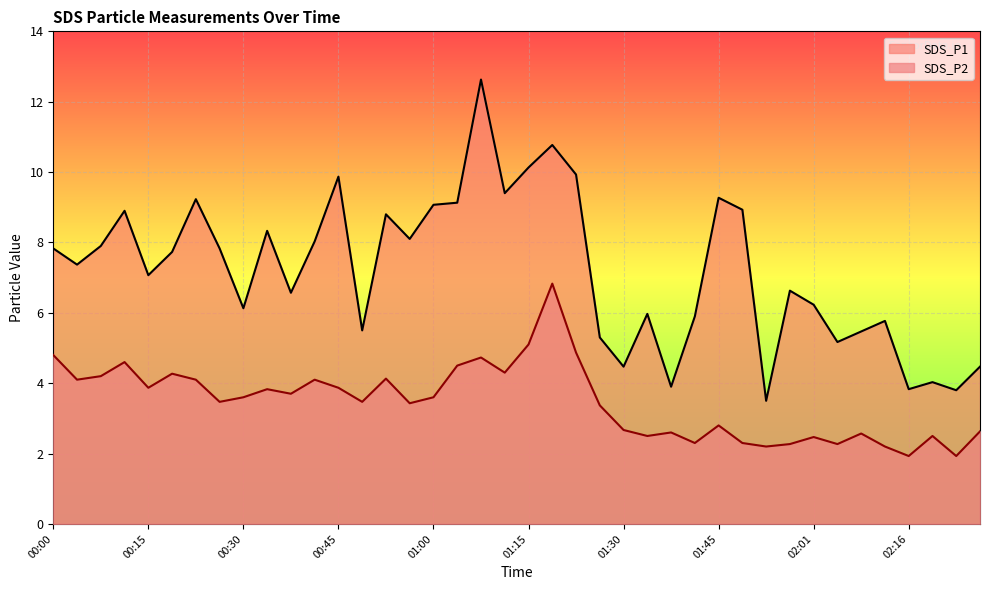

Is it true that SDS_P2 equals 1.6 at 01:38?

False